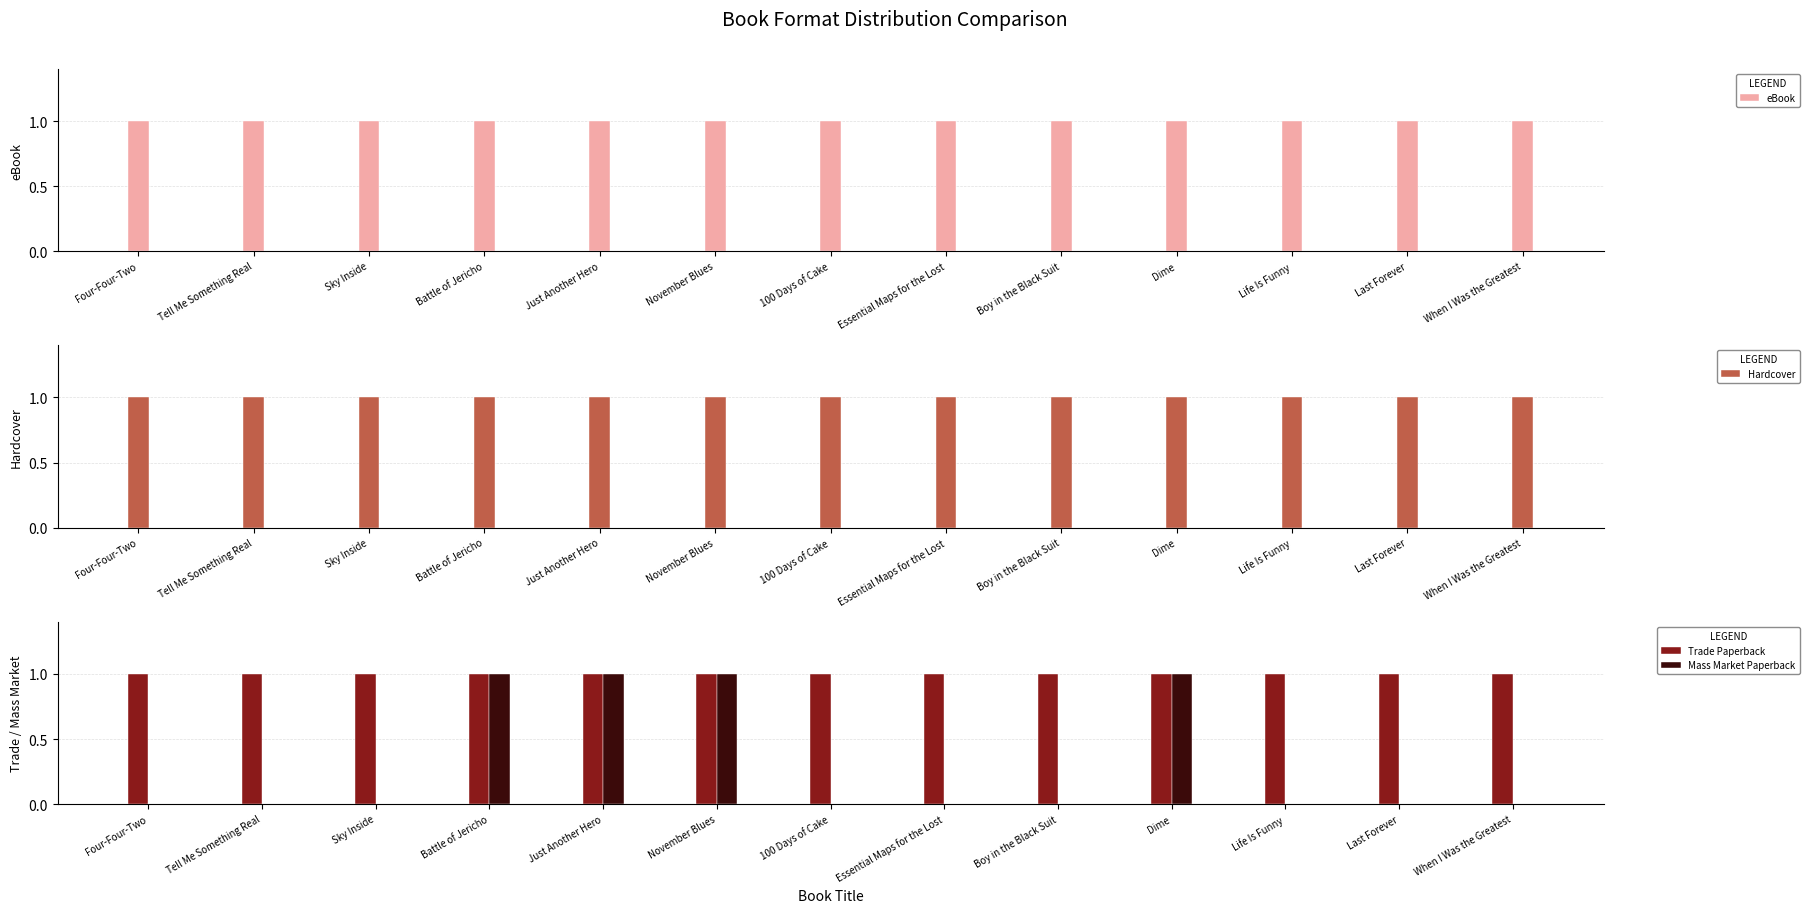

What is the label of the 13th bar from the left?

When I Was the Greatest